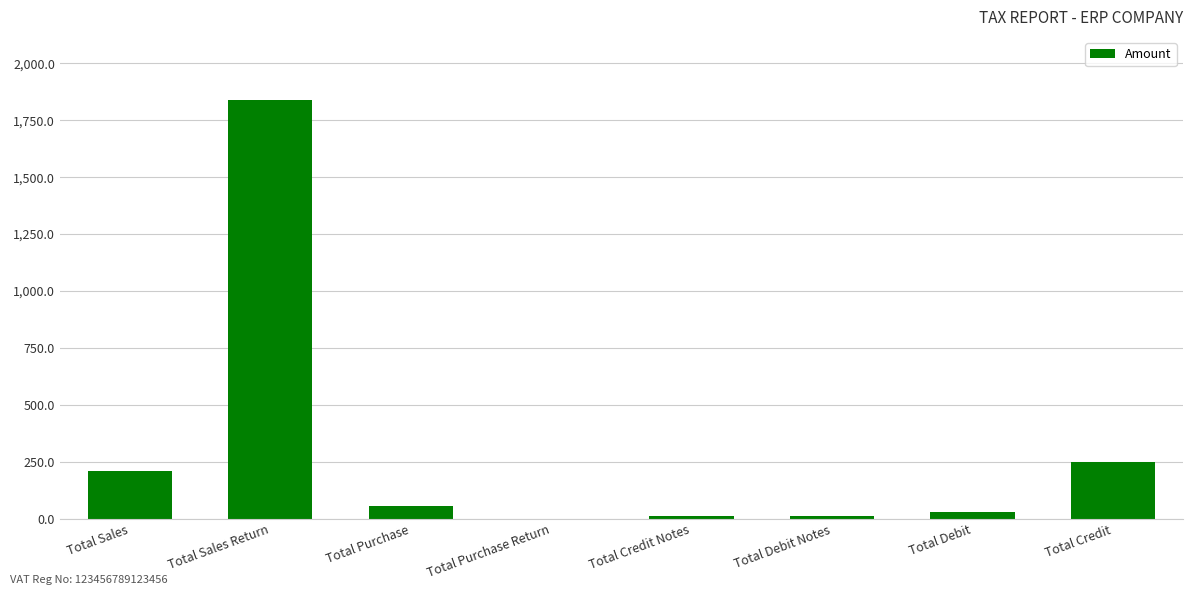

The value at Total Sales Return is 524.2. True or false?

False